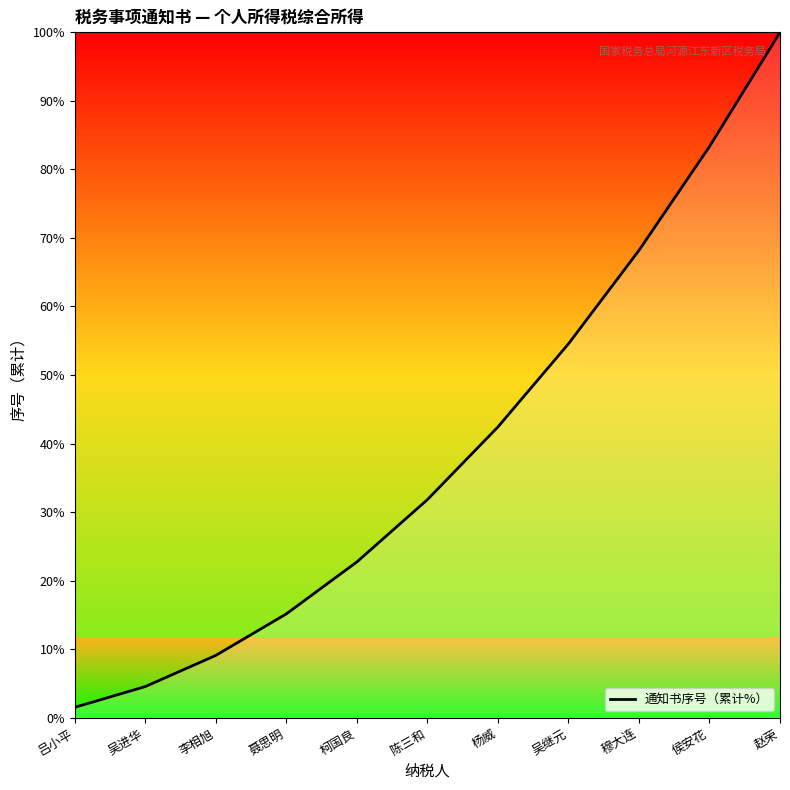

What is the difference between the maximum and second lowest values?

95.5